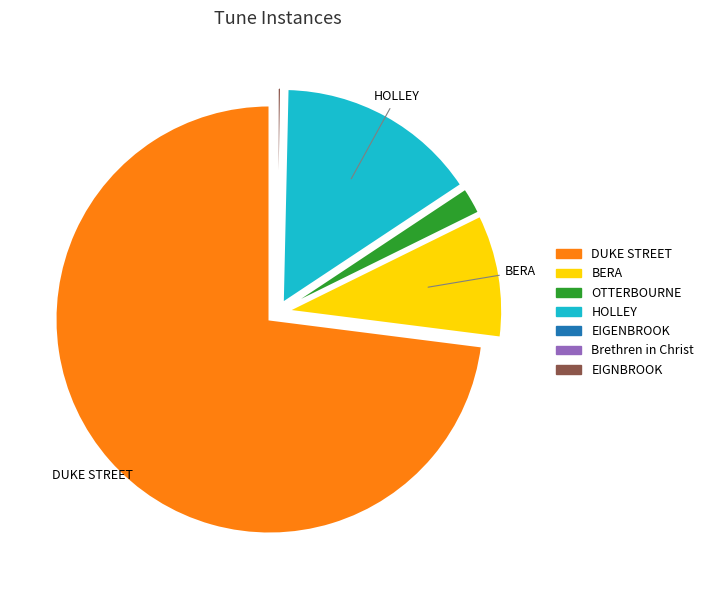

What is the ratio of the value at DUKE STREET to the value at HOLLEY?

4.8